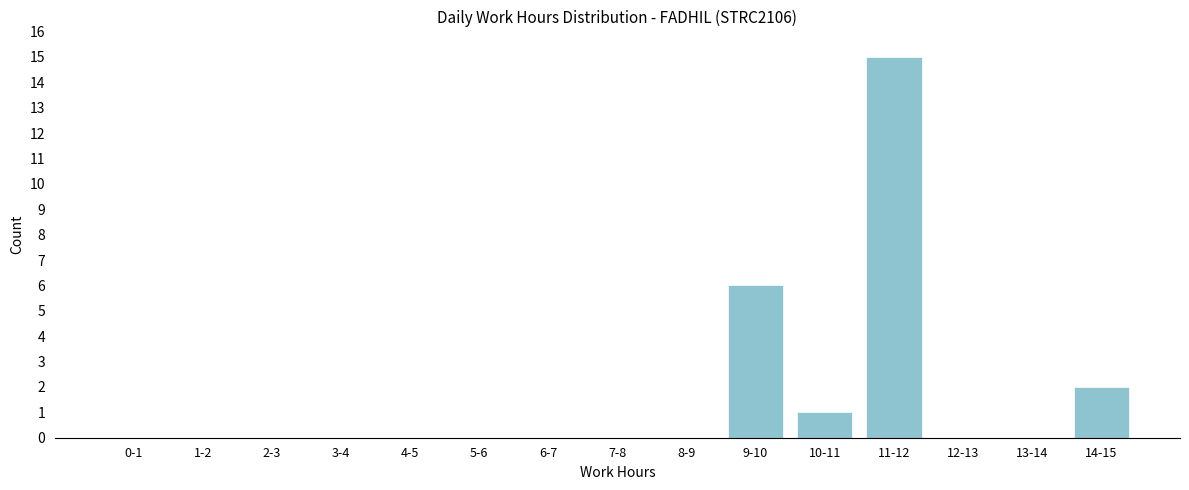

Reading right to left, transcribe all the data shown in this chart.

14-15=2	13-14=0	12-13=0	11-12=15	10-11=1	9-10=6	8-9=0	7-8=0	6-7=0	5-6=0	4-5=0	3-4=0	2-3=0	1-2=0	0-1=0